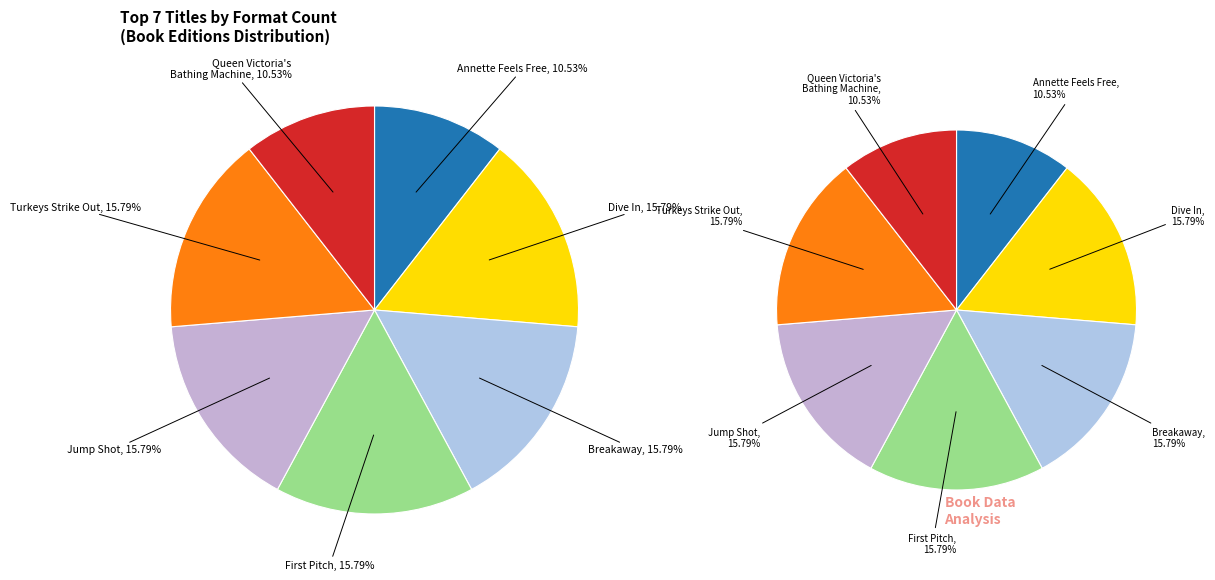

To the nearest percent, what portion does Queen Victoria's Bathing Machine represent?

11%